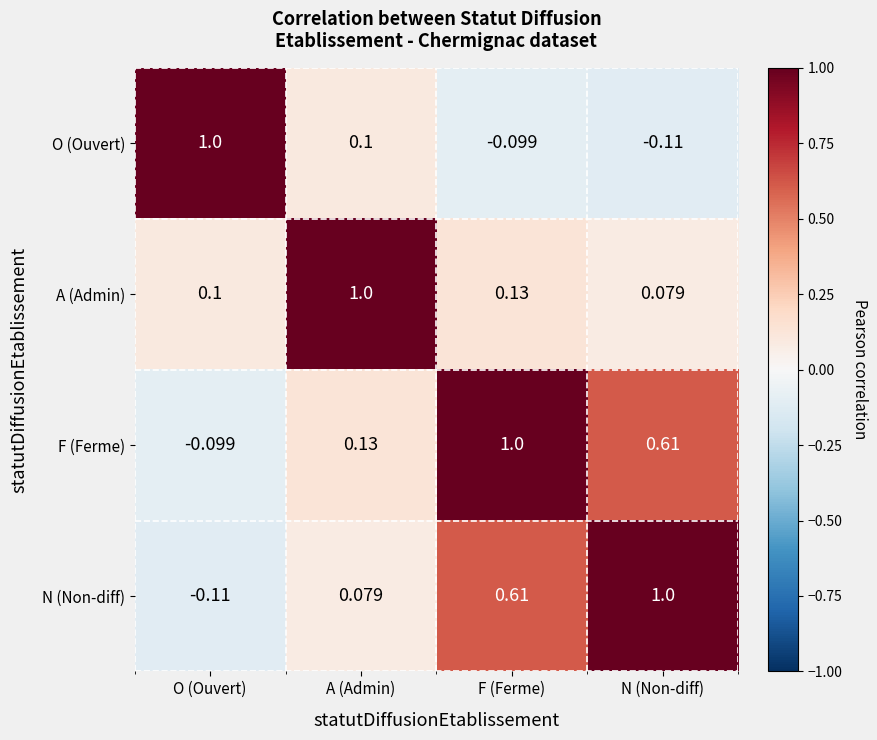

At which label is O (Ouvert) closest to 0?

F (Ferme)